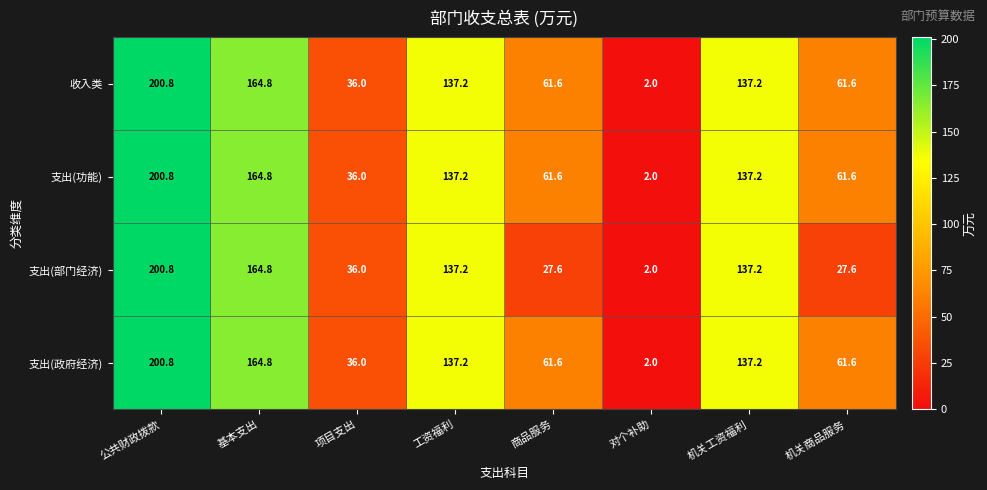

The value of 支出(功能) at 基本支出 is 164.8. True or false?

True